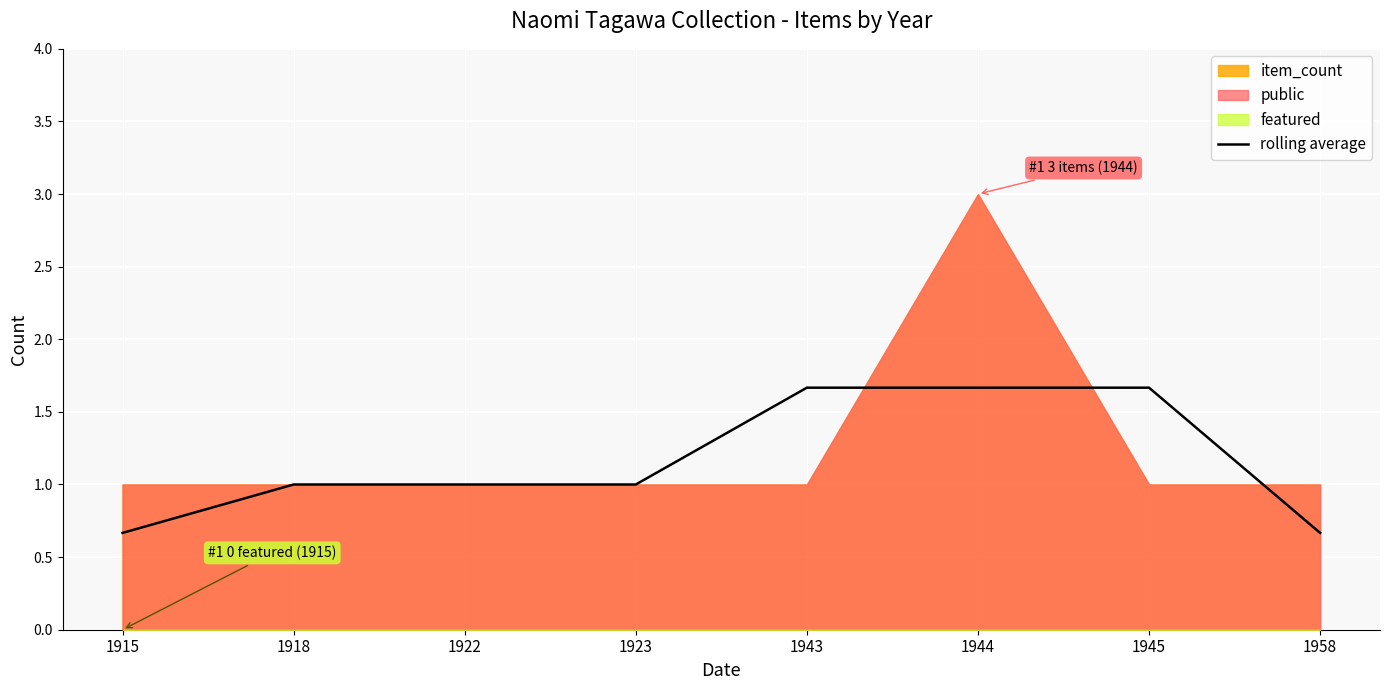

What is the value of the 8th point from the left?

0.7